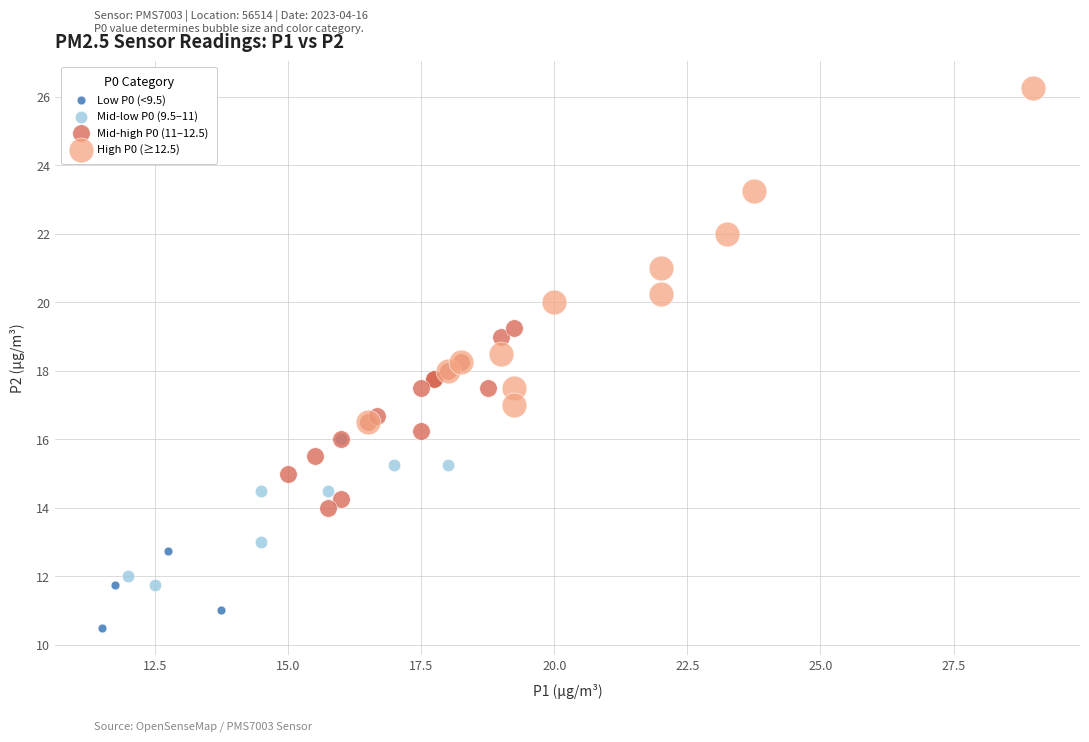

What are all the series names shown in the legend?

Low P0 (<9.5), Mid-low P0 (9.5–11), Mid-high P0 (11–12.5), High P0 (≥12.5)